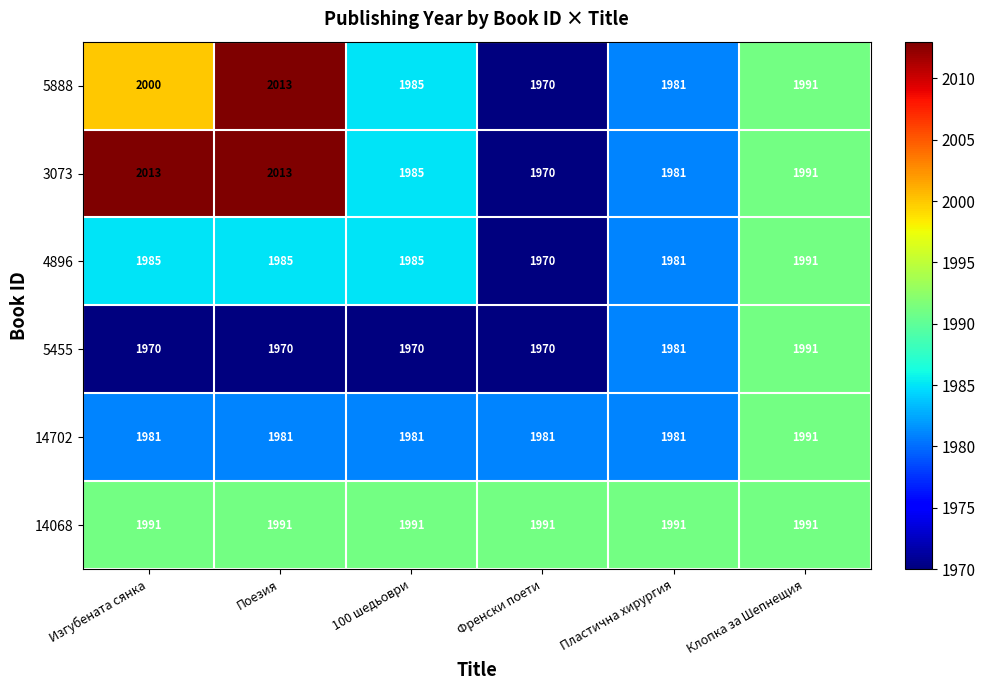

The 4896 series shows 2924 at Френски поети. True or false?

False